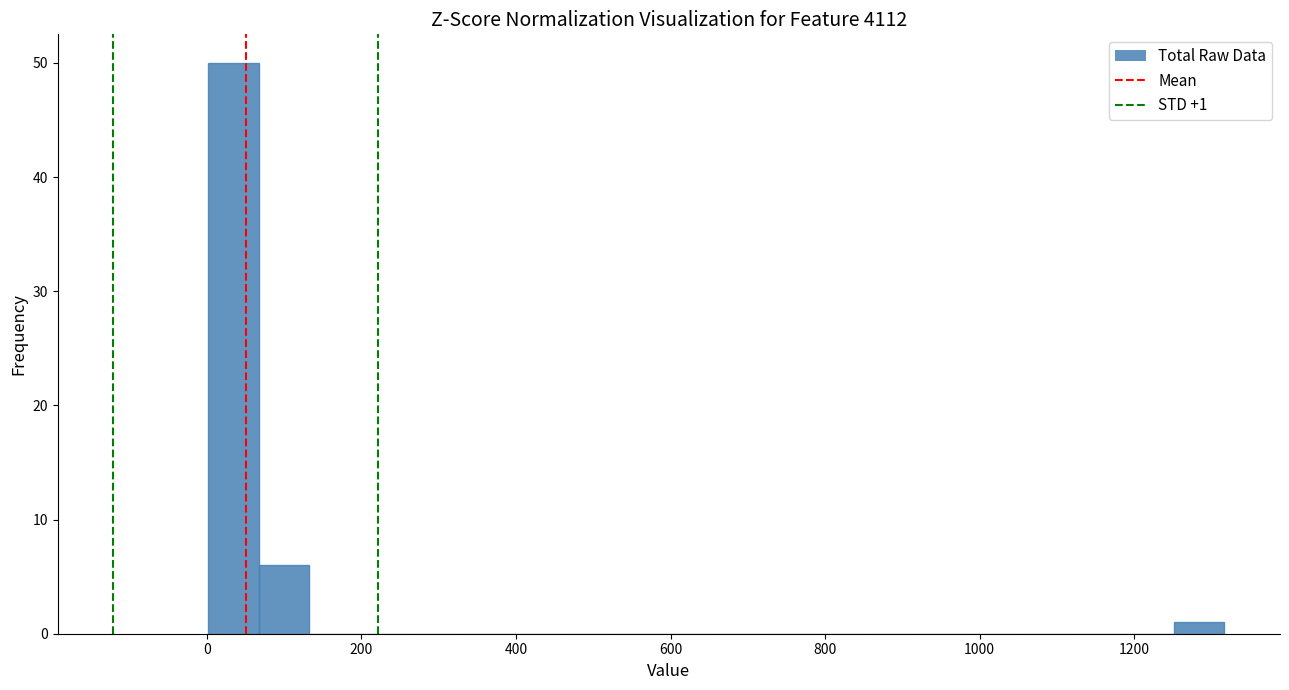

Read against the x-axis, roughly where is the centre of the tallest bar?

40